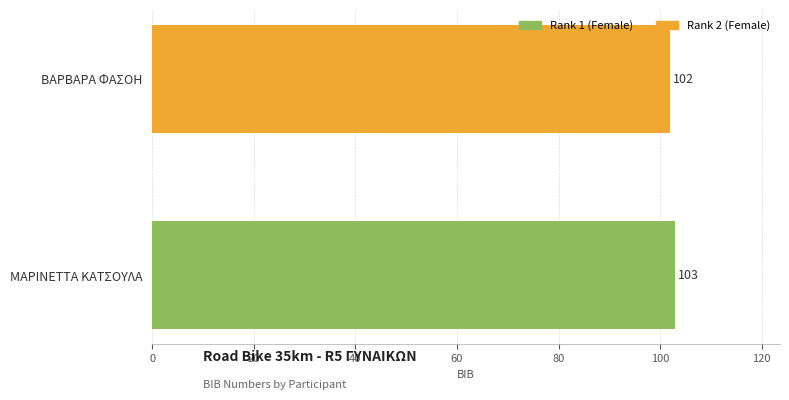

Reading left to right, what are all the values shown in this chart?

ΜΑΡΙΝΕΤΤΑ ΚΑΤΣΟΥΛΑ=103	ΒΑΡΒΑΡΑ ΦΑΣΟΗ=102